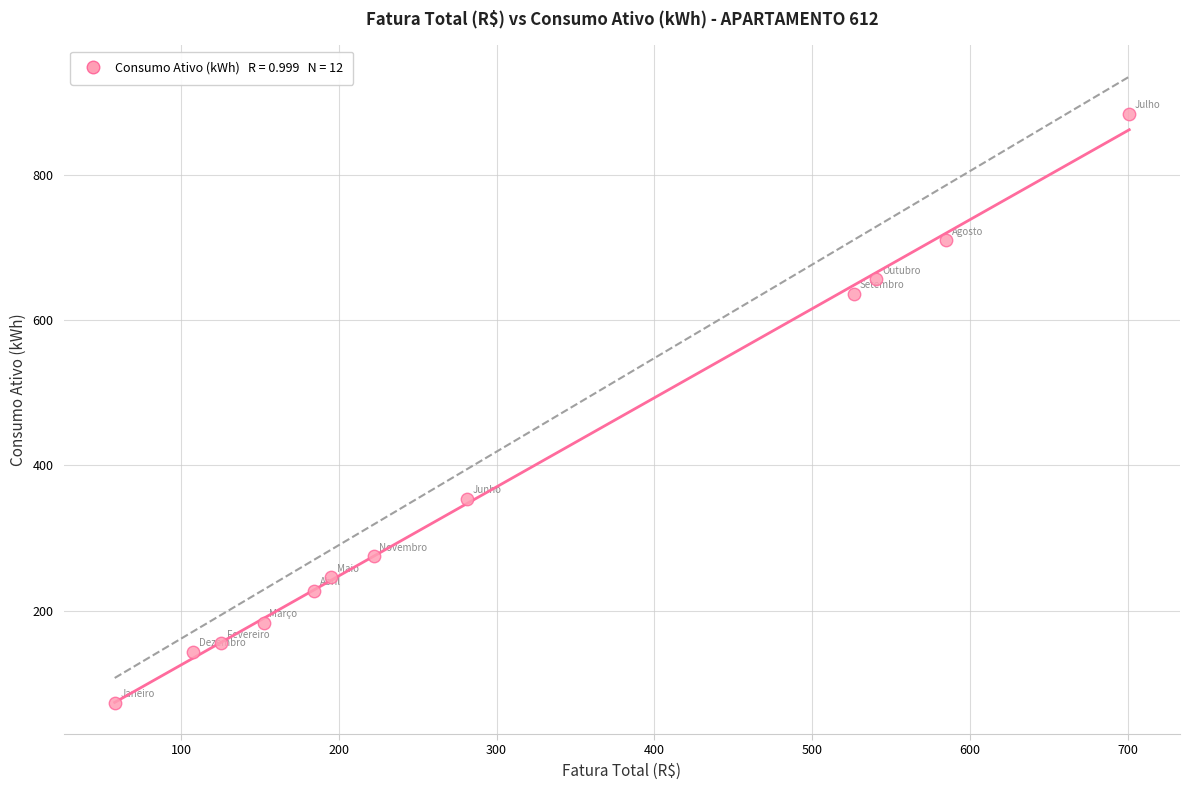

What is the range of Y values (max minus min)?

811